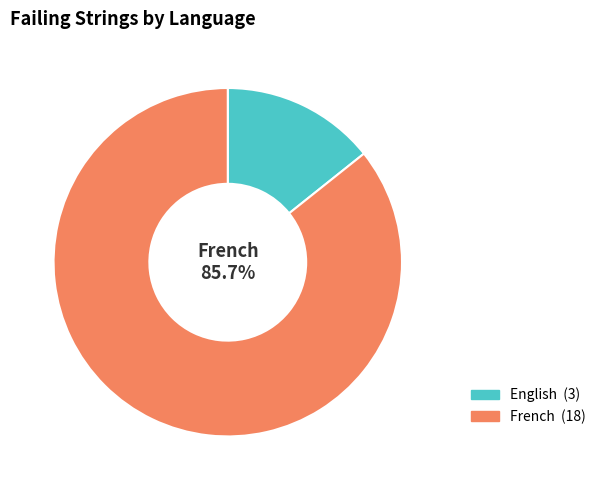

Does any single category account for the majority?

Yes